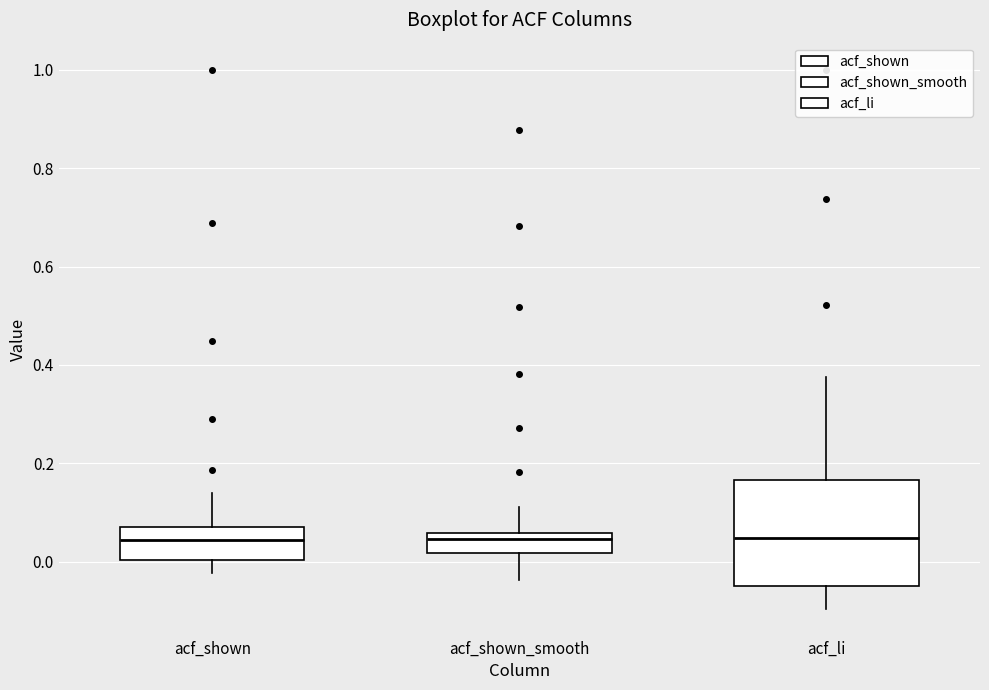

Which box is the tallest, from its lower edge to its upper edge?

acf_li